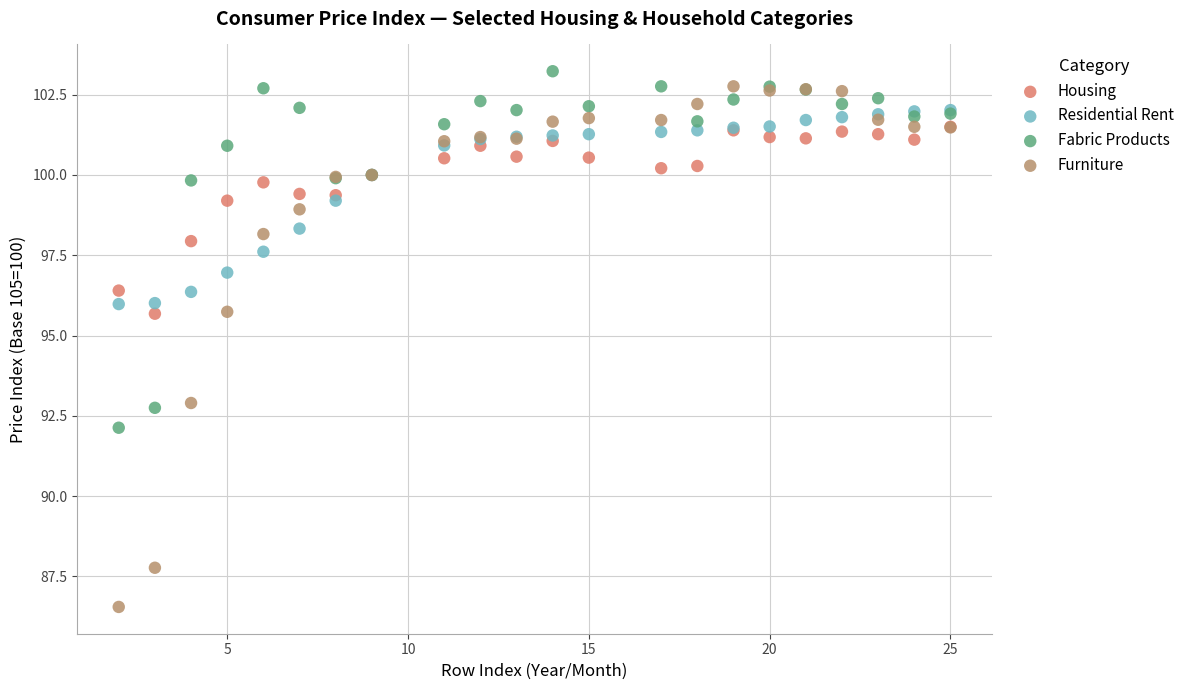

What are all the series names shown in the legend?

Housing, Residential Rent, Fabric Products, Furniture